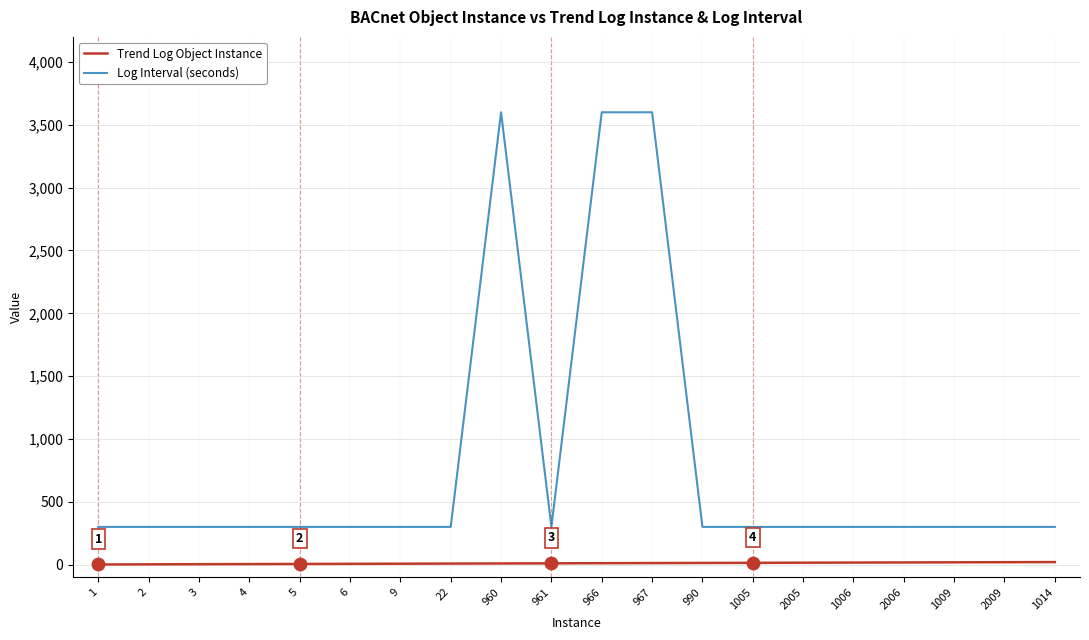

Which series changed the most between 4 and 966?

Log Interval (seconds)